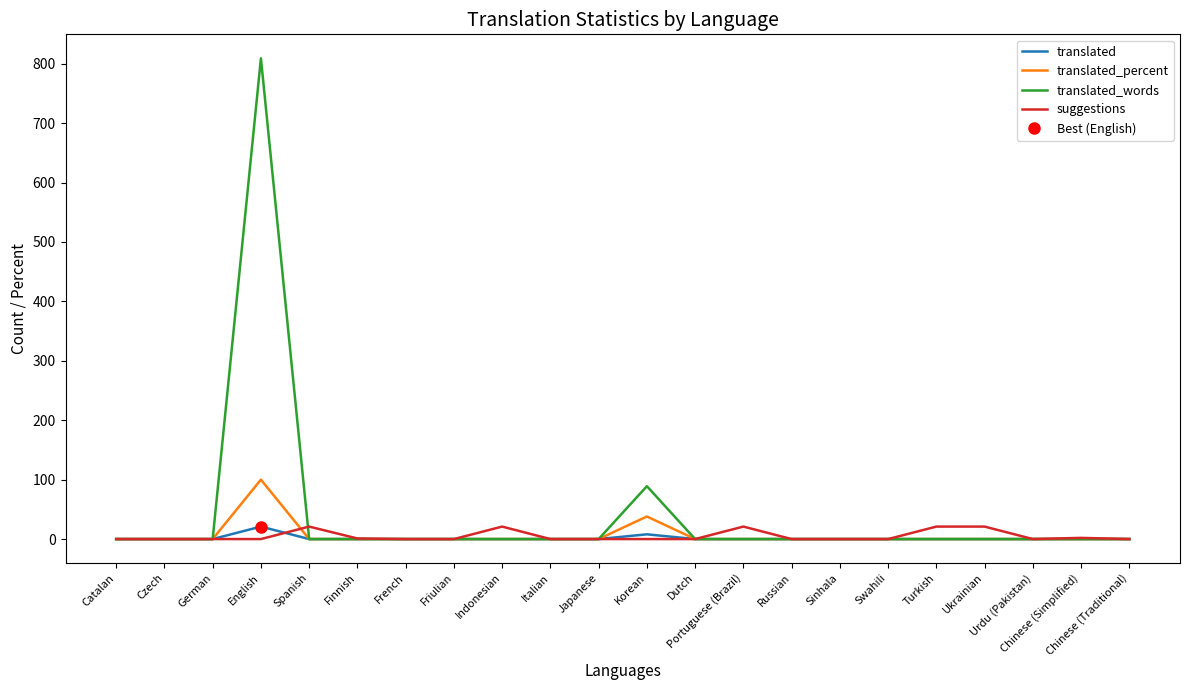

Between which two adjacent categories do suggestions and translated first intersect?

English and Spanish